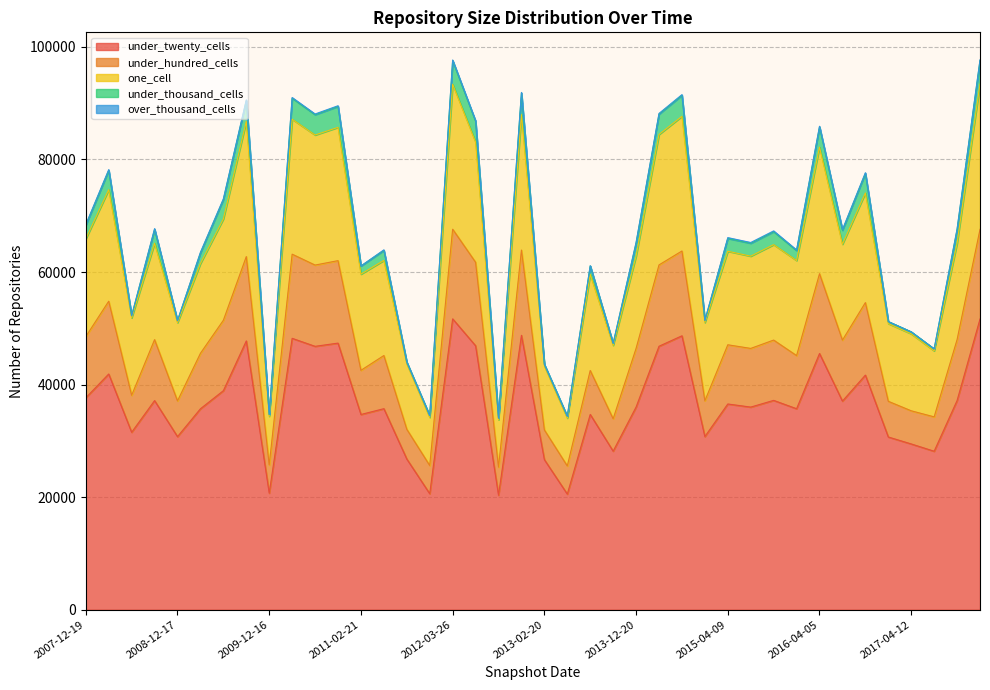

Does the chart display data point markers on the line(s)?

No